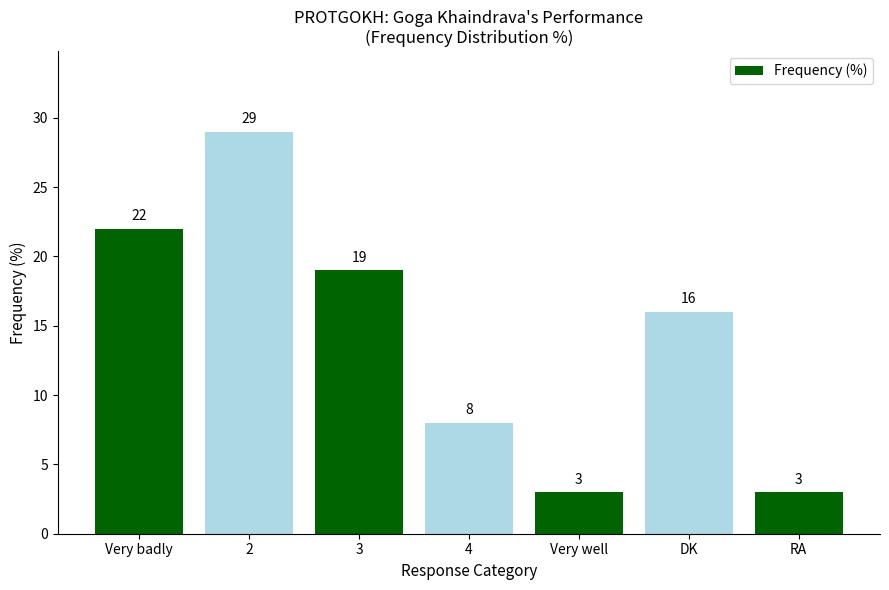

What is the sum of the values at 2 and 4?

37